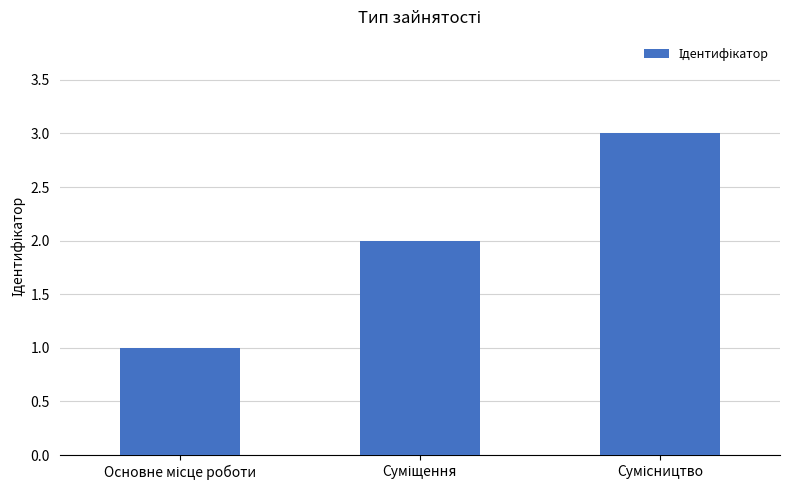

Reading left to right, extract all data points from this chart.

1	2	3